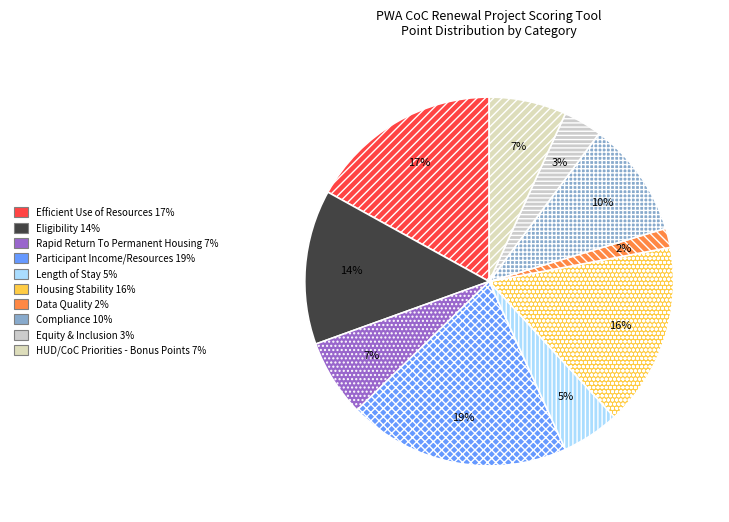

Count the number of slices in the pie.

10